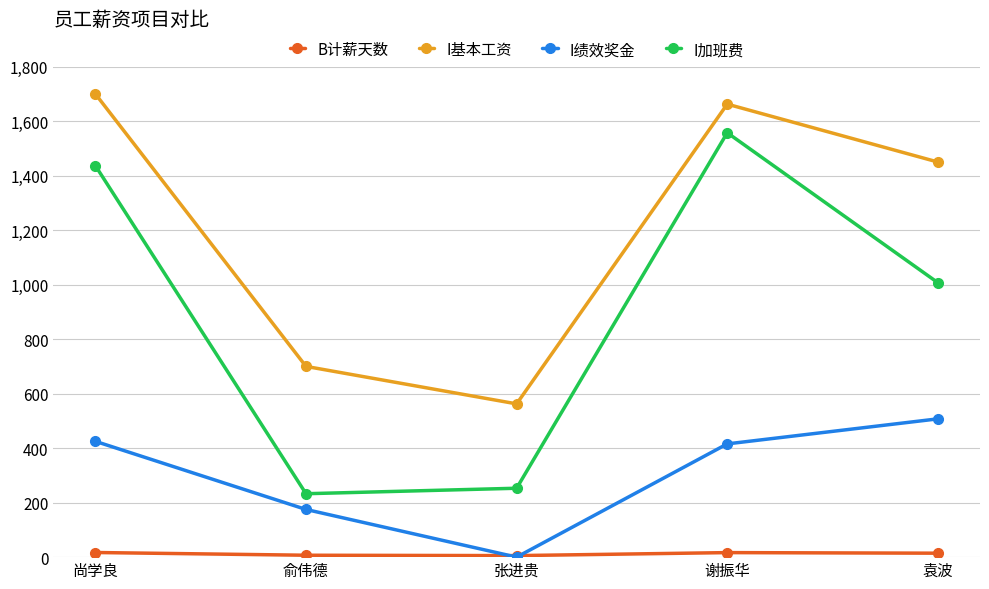

Which series has the largest total across all categories?

I基本工资